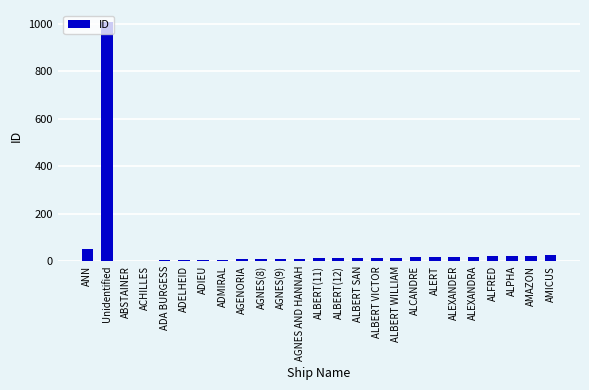

Where is the data nearest to the value 505?

ANN